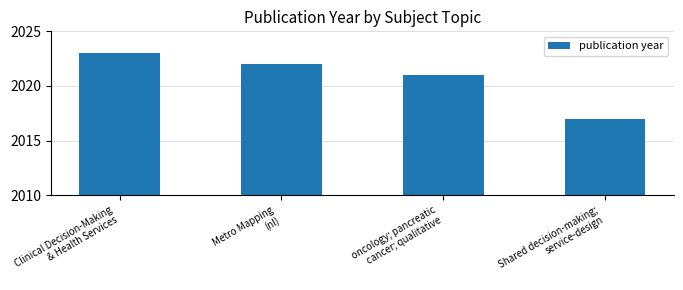

True or false: the data shows 2017 at Shared decision-making;
service-design.

True